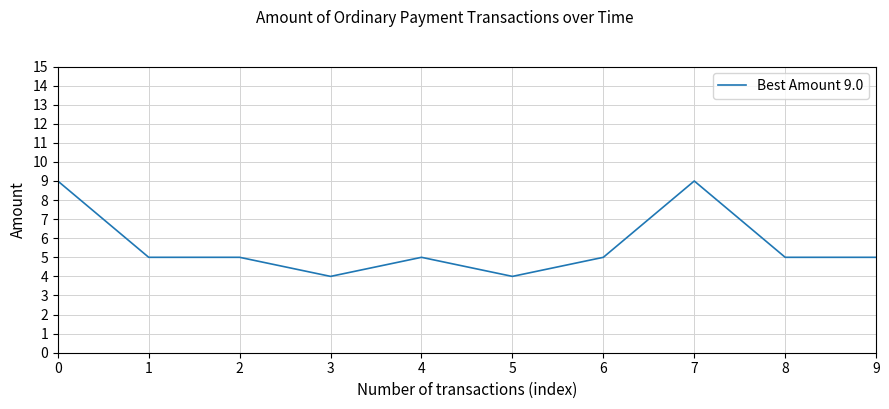

Reading right to left, extract all data points from this chart.

5	5	9	5	4	5	4	5	5	9